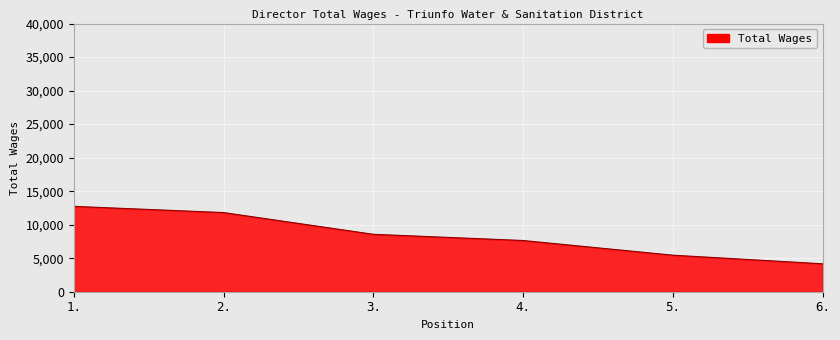

True or false: the data has more than 2 interior local peaks.

False